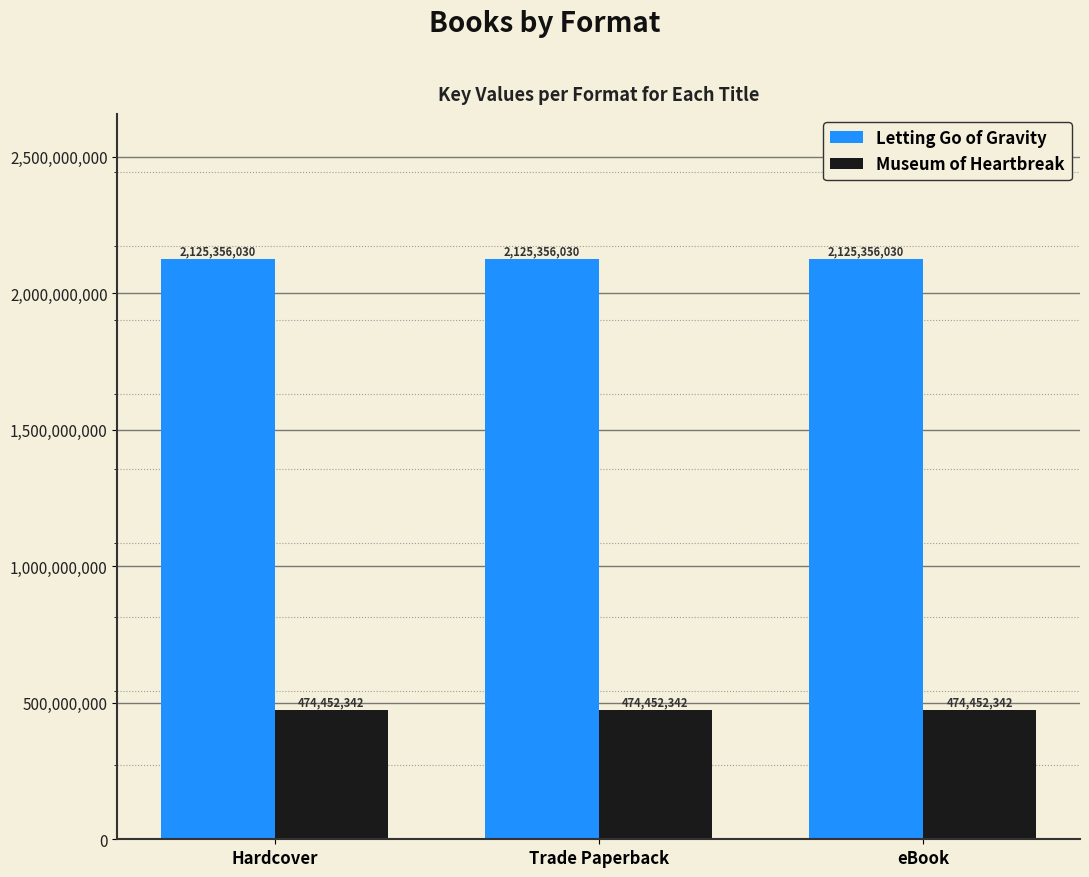

Is the value of Museum of Heartbreak at Hardcover greater than the value of Letting Go of Gravity at Hardcover?

No